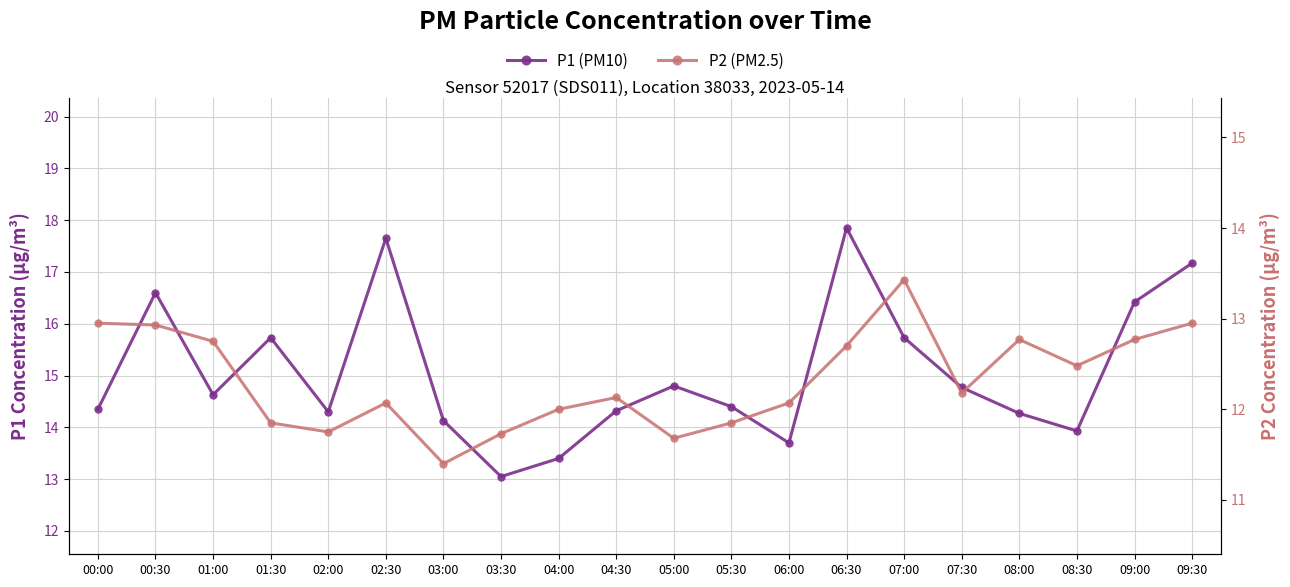

Between 09:00 and 07:00, which is larger?

09:00